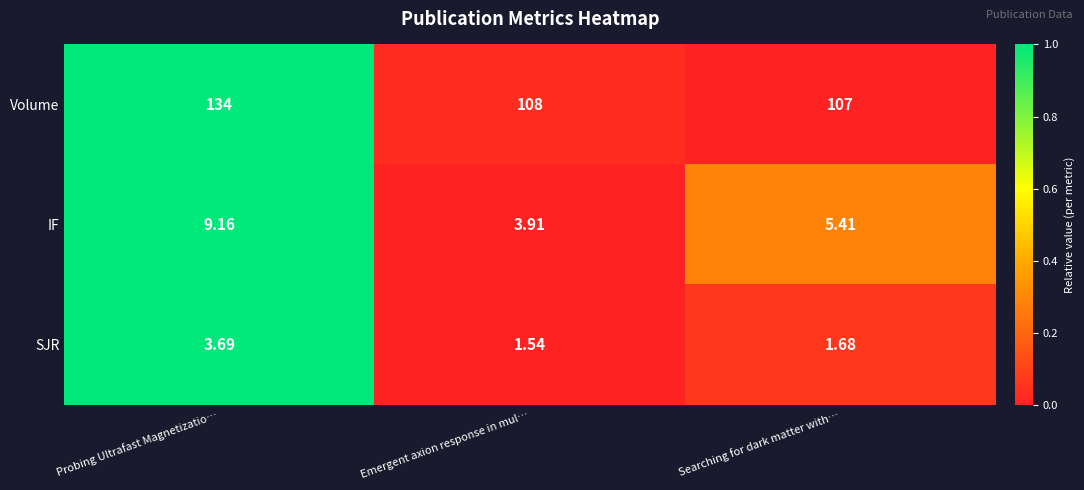

At which category does the chart reach its peak across all series?

Probing Ultrafast Magnetizatio…